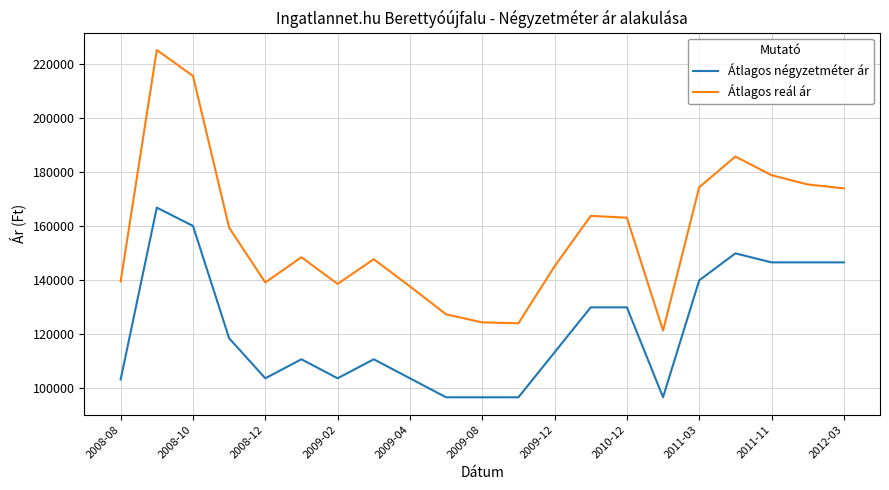

Count the number of categories in the chart.

21